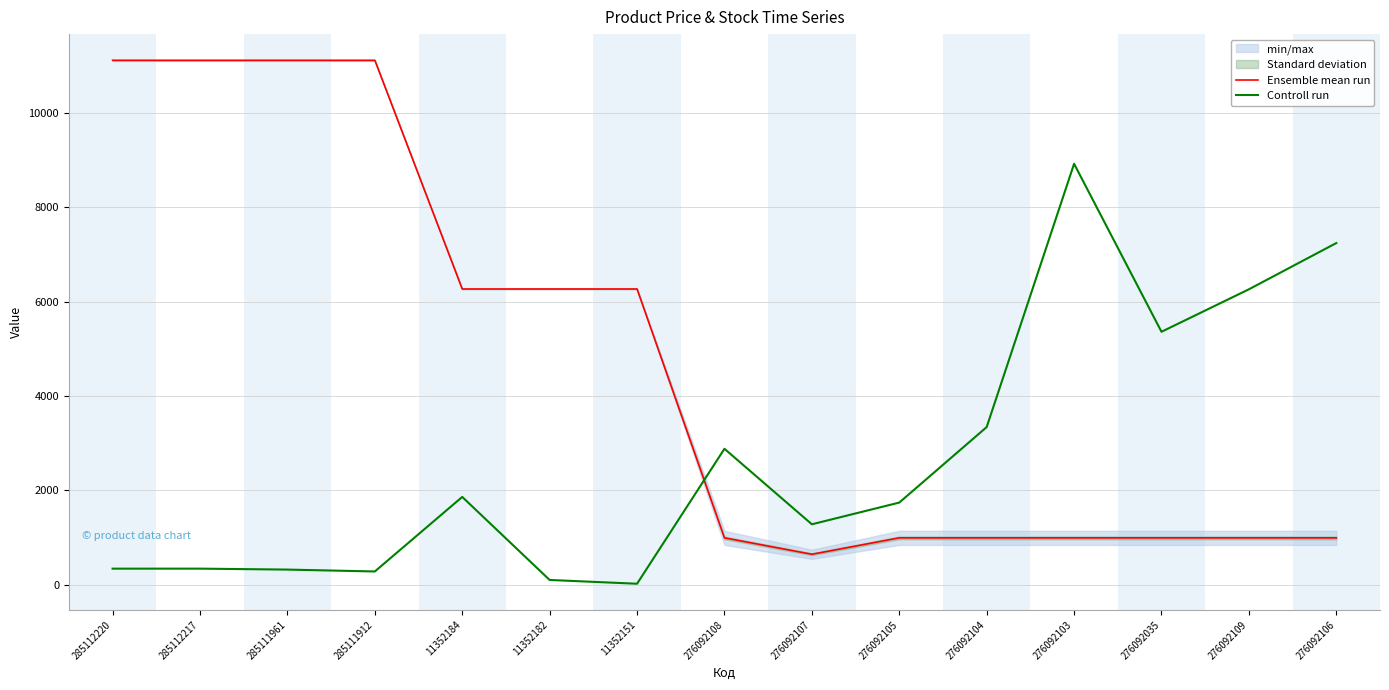

At which category does Controll run reach its first local valley?

285111912